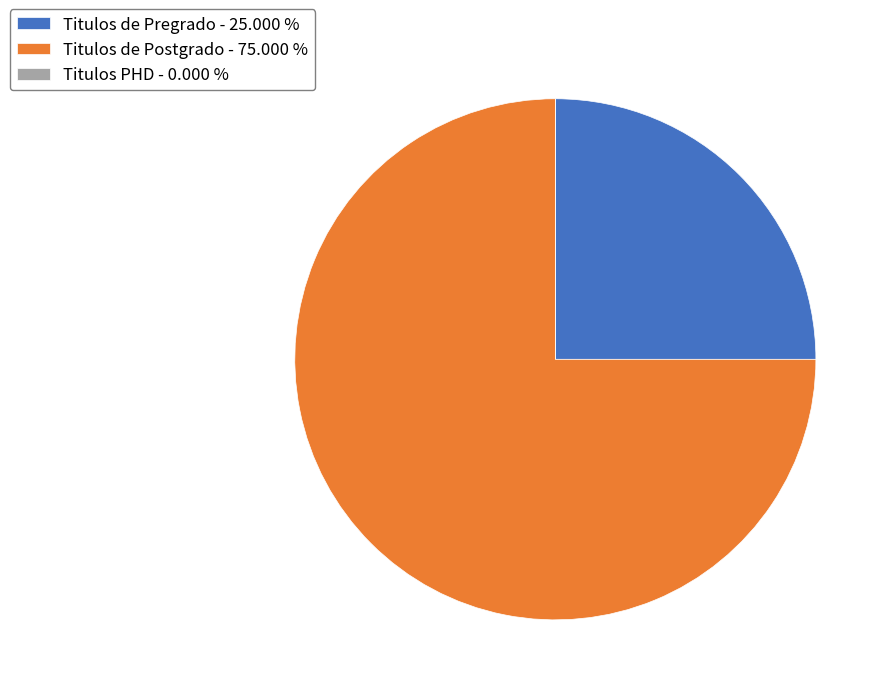

What is the ratio of the value at Titulos de Postgrado - 75.000 % to the value at Titulos de Pregrado - 25.000 %?

3.0